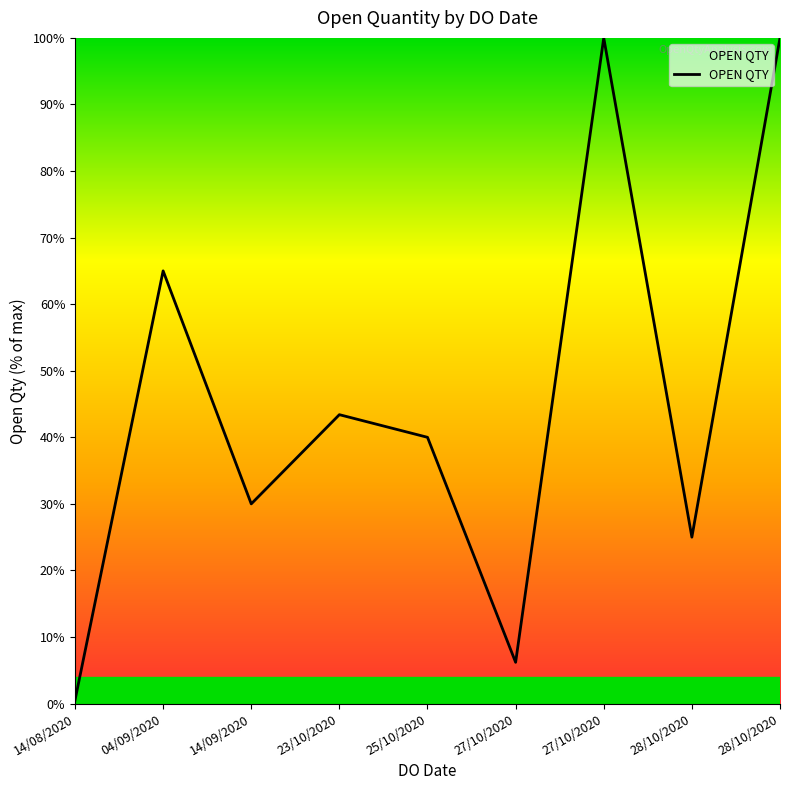

How many lines are shown in the chart?

1